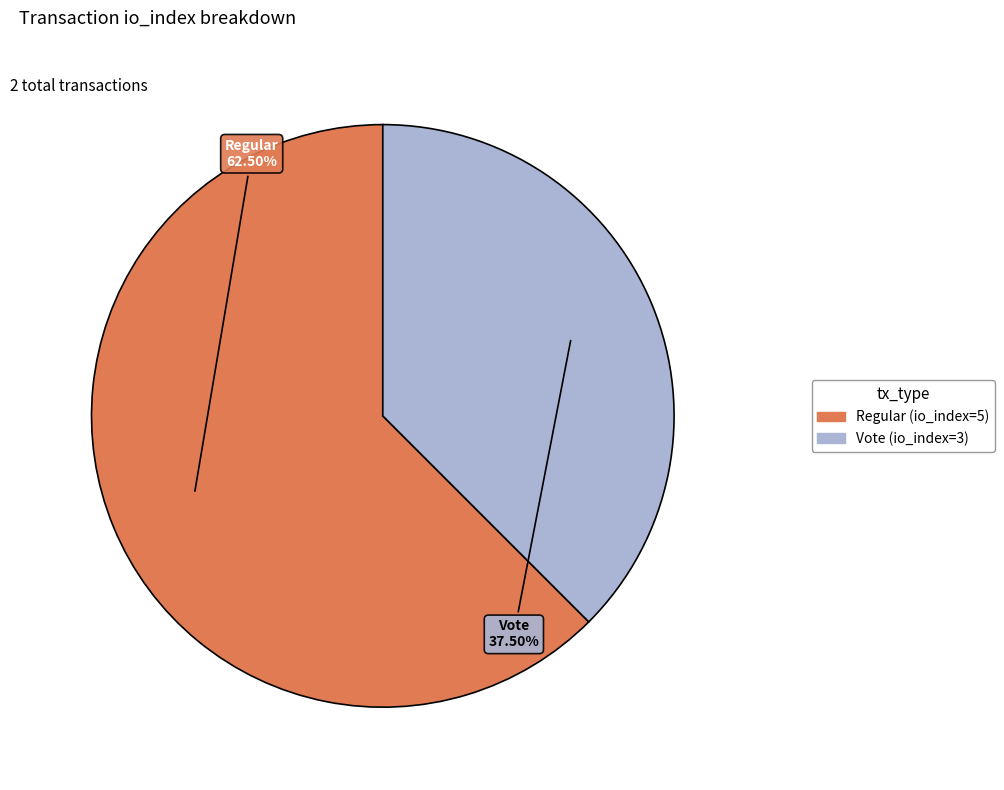

To the nearest percent, what is the combined percentage of Regular (io_index=5) and Vote (io_index=3)?

100%